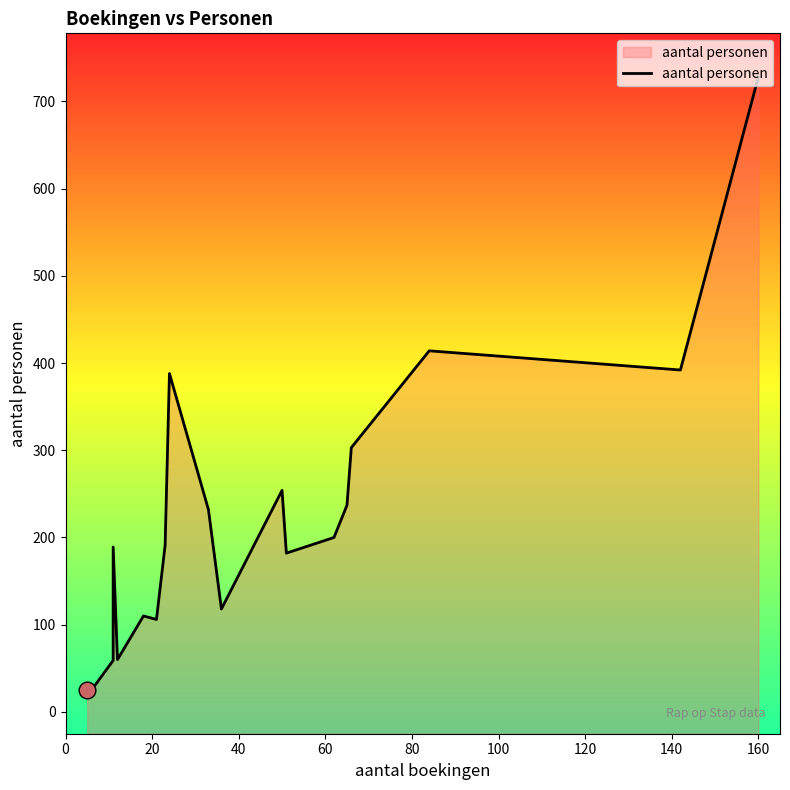

What is the difference between the maximum and minimum values?

703